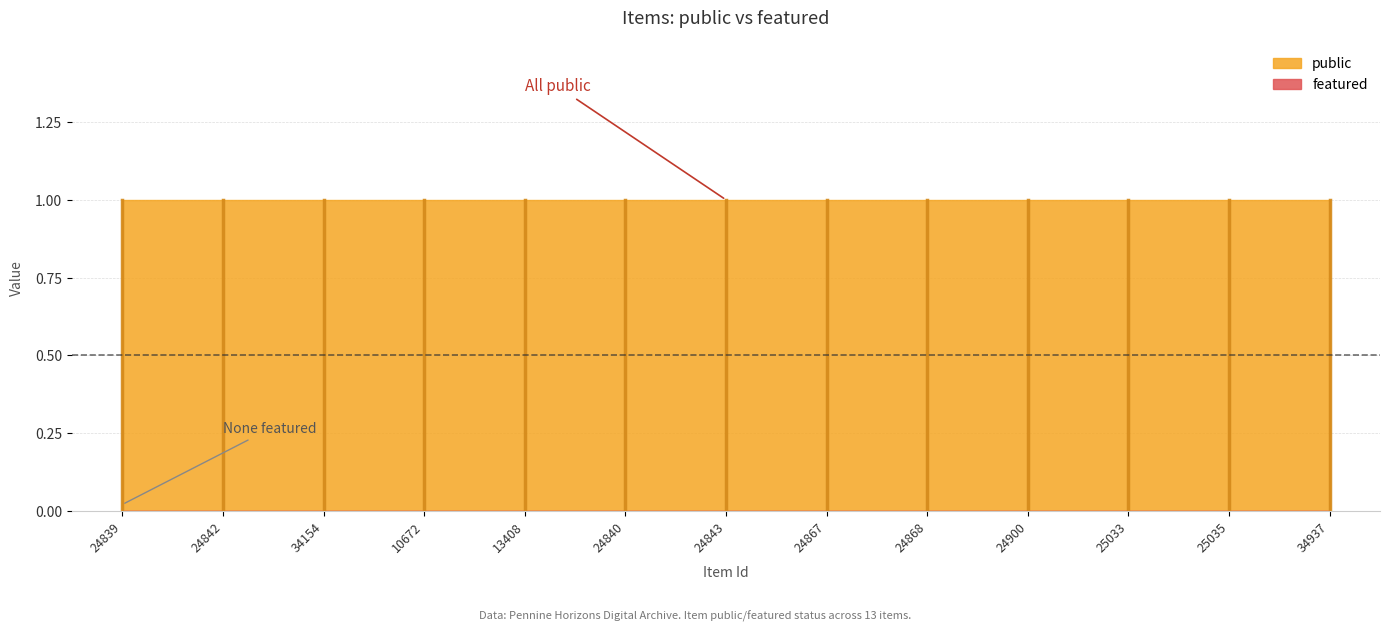

True or false: public has a value of 1 at 24900.

True